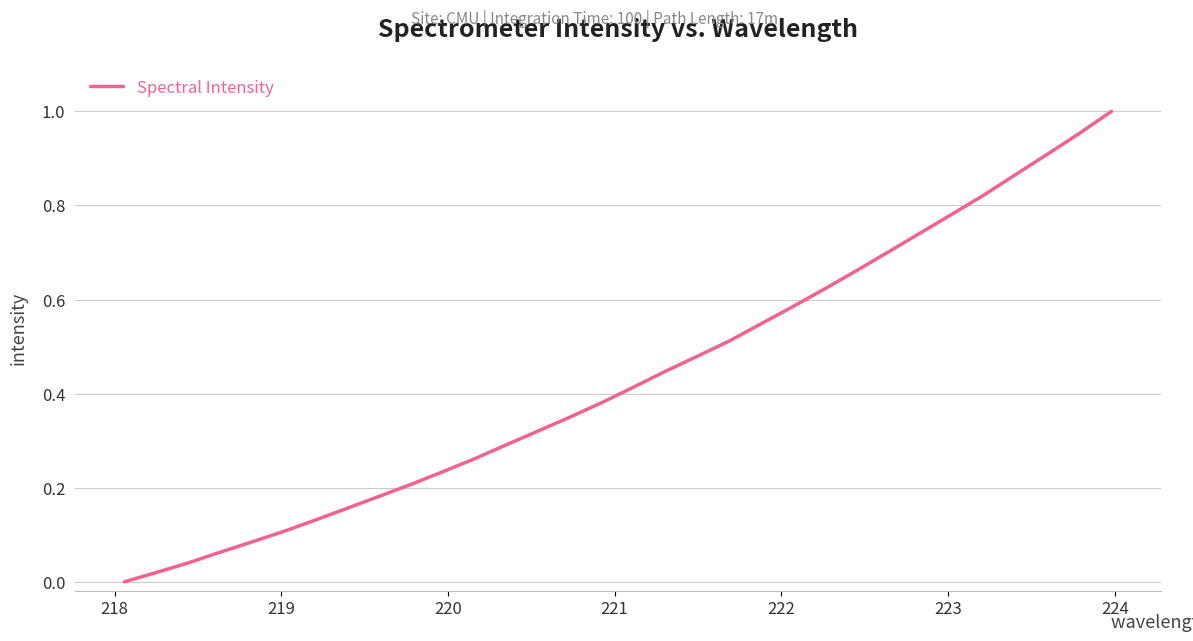

Does the chart display data point markers on the line(s)?

No